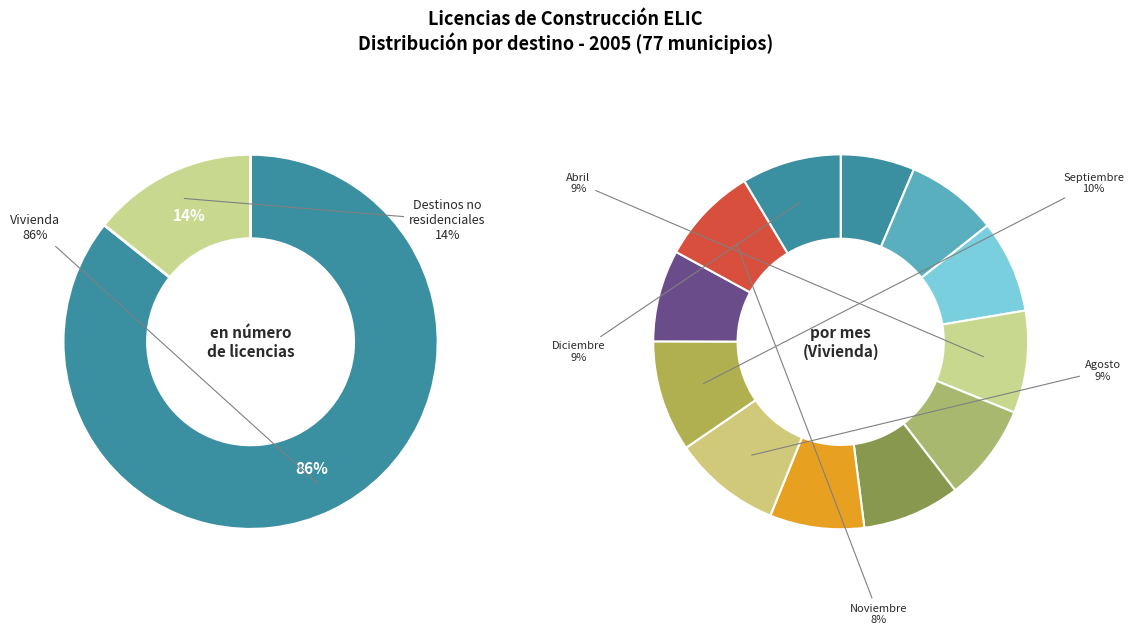

Which slice is the largest?

Septiembre